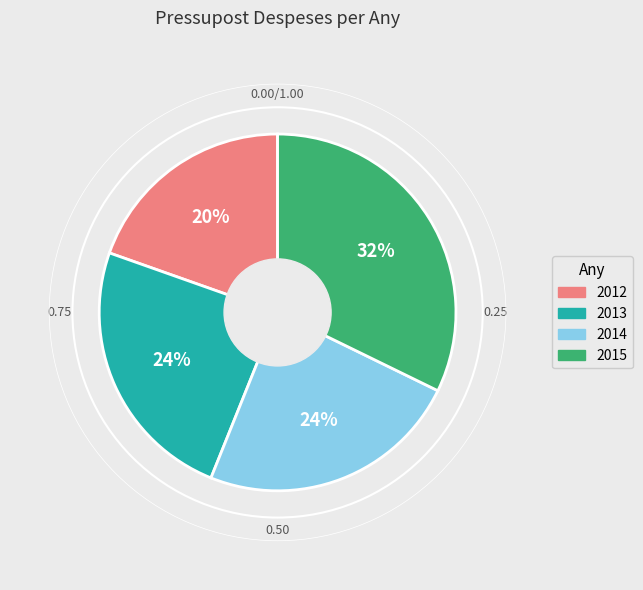

Approximately how many times larger is the value at 2012 compared to 2015?

0.6